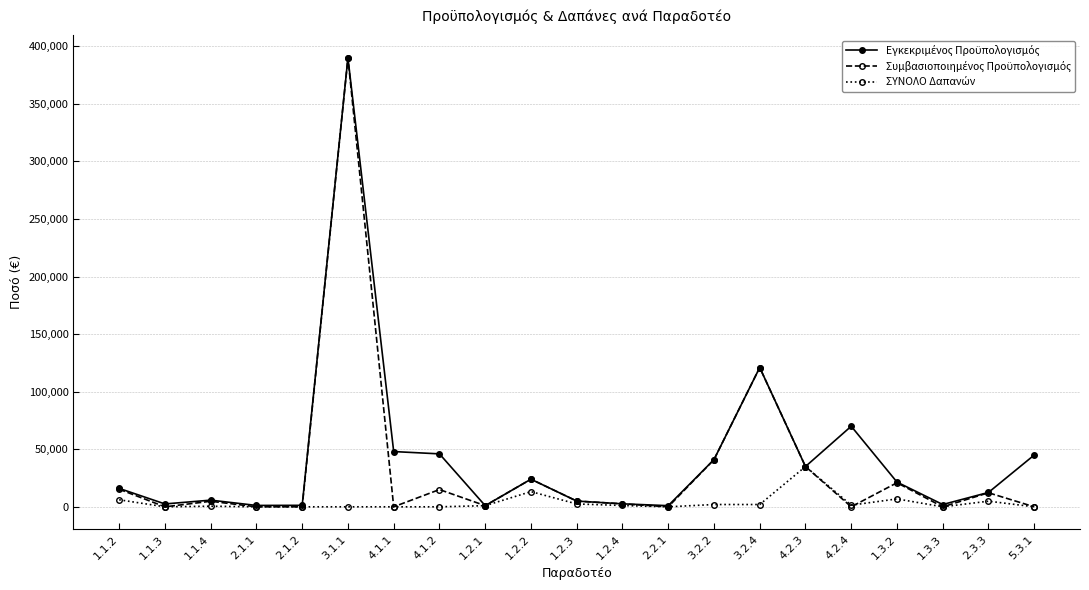

How many series are shown in this chart?

3